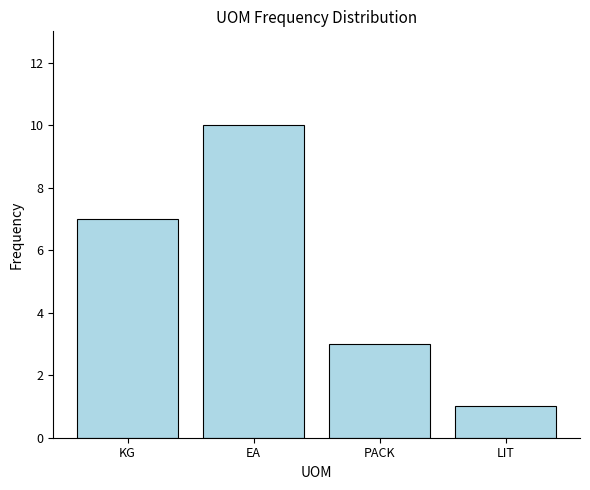

Reading right to left, transcribe all the data shown in this chart.

1	3	10	7